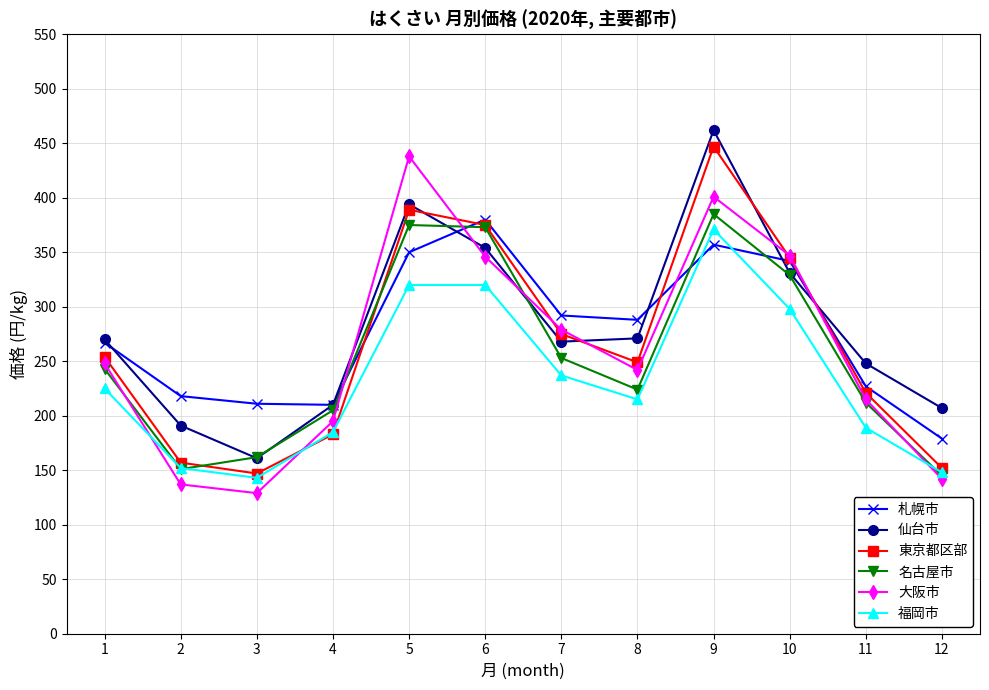

What value does the 札幌市 series have at 7?

292